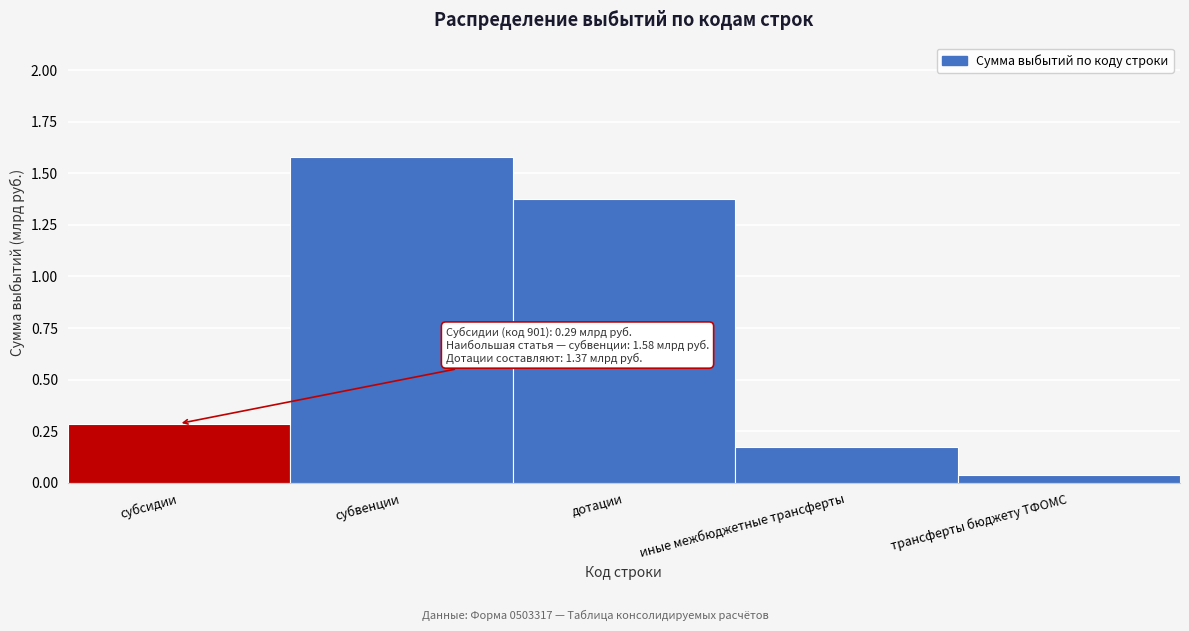

What is the approximate value at субвенции?

1.6